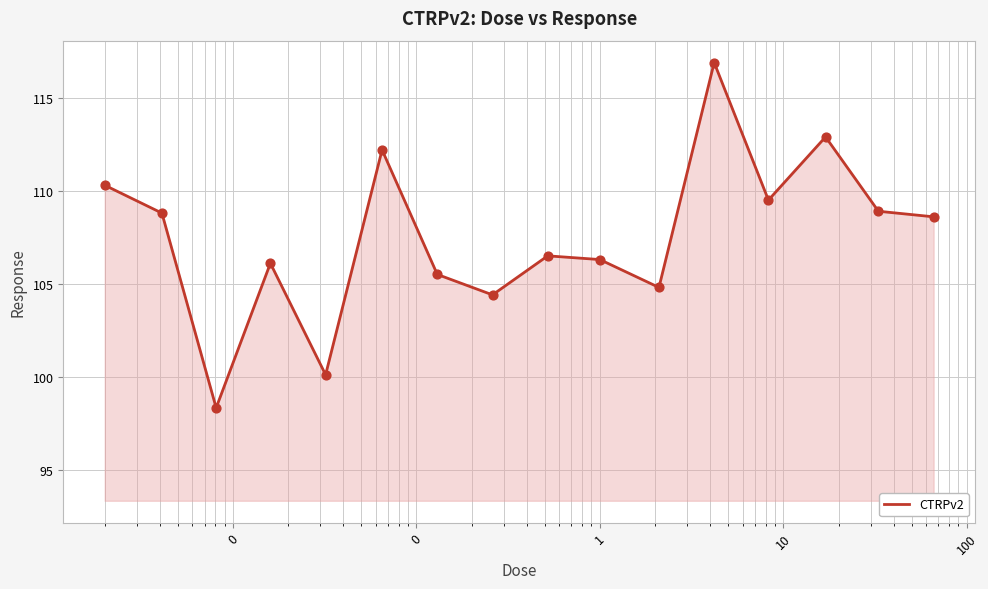

What is the greatest value displayed?

116.9